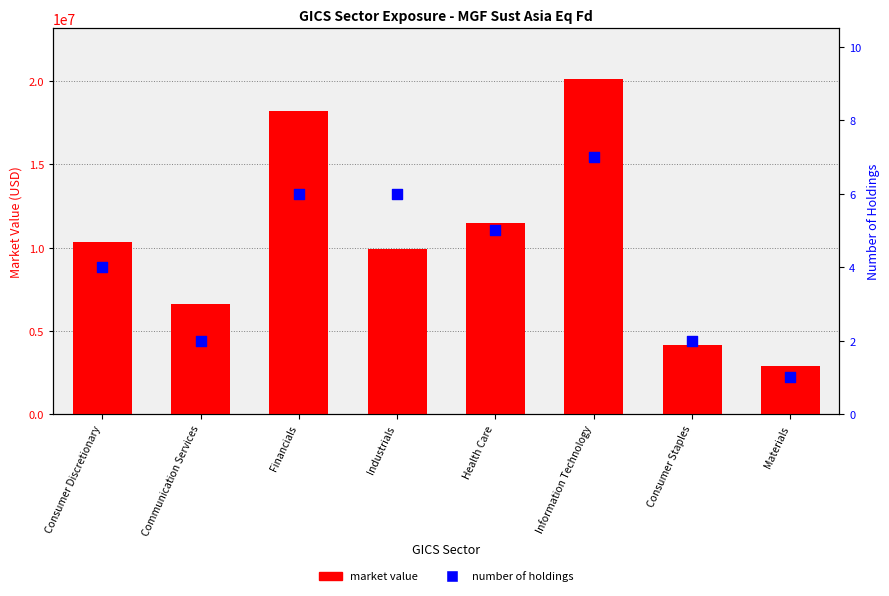

What are all the series names shown in the legend?

market value, number of holdings